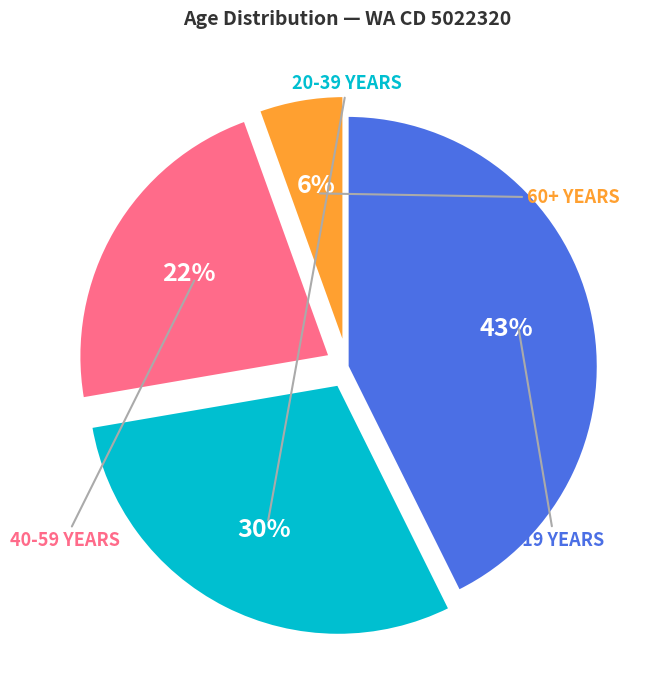

To the nearest percent, what is the difference between the largest and smallest slice percentages?

37%